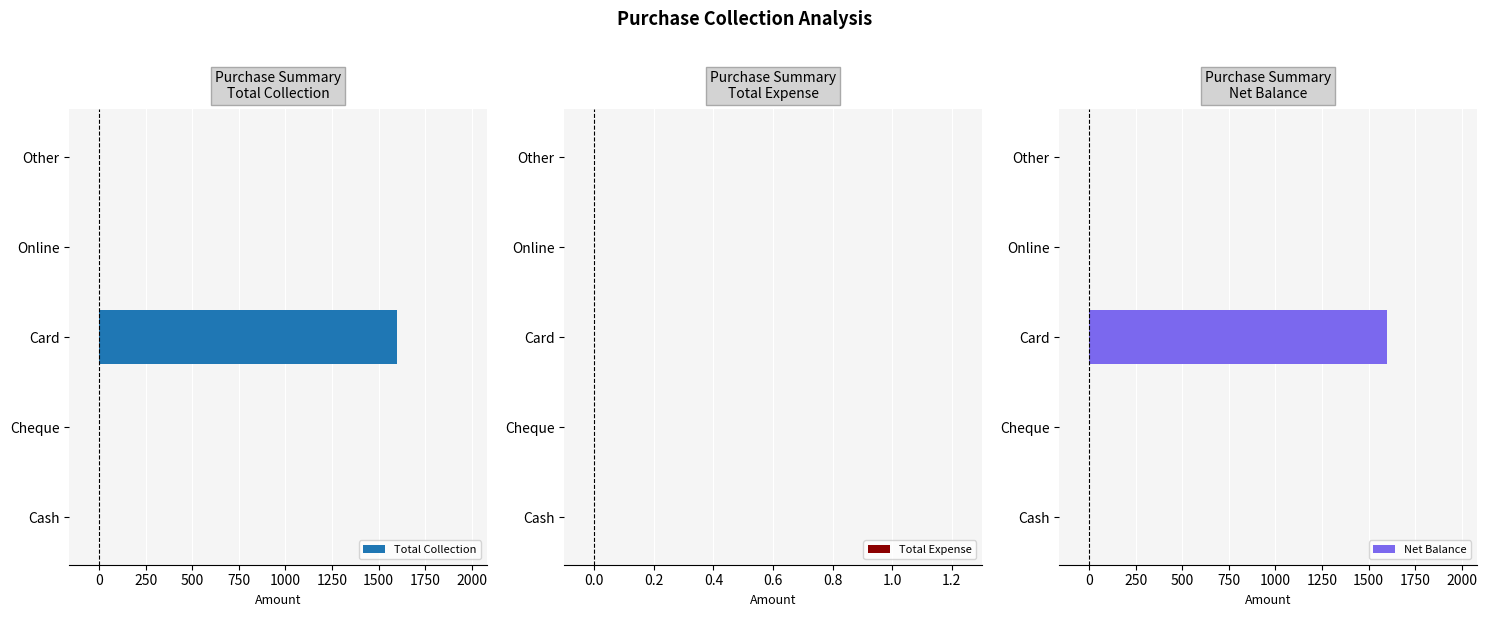

Rank the series by their maximum value, from lowest to highest.

Total Expense, Total Collection, Net Balance